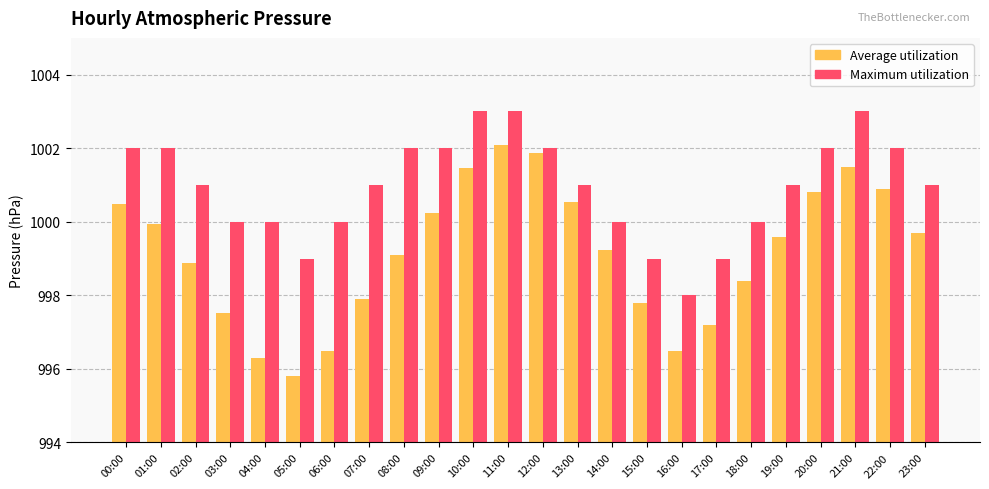

Which series has the largest total across all categories?

Maximum utilization